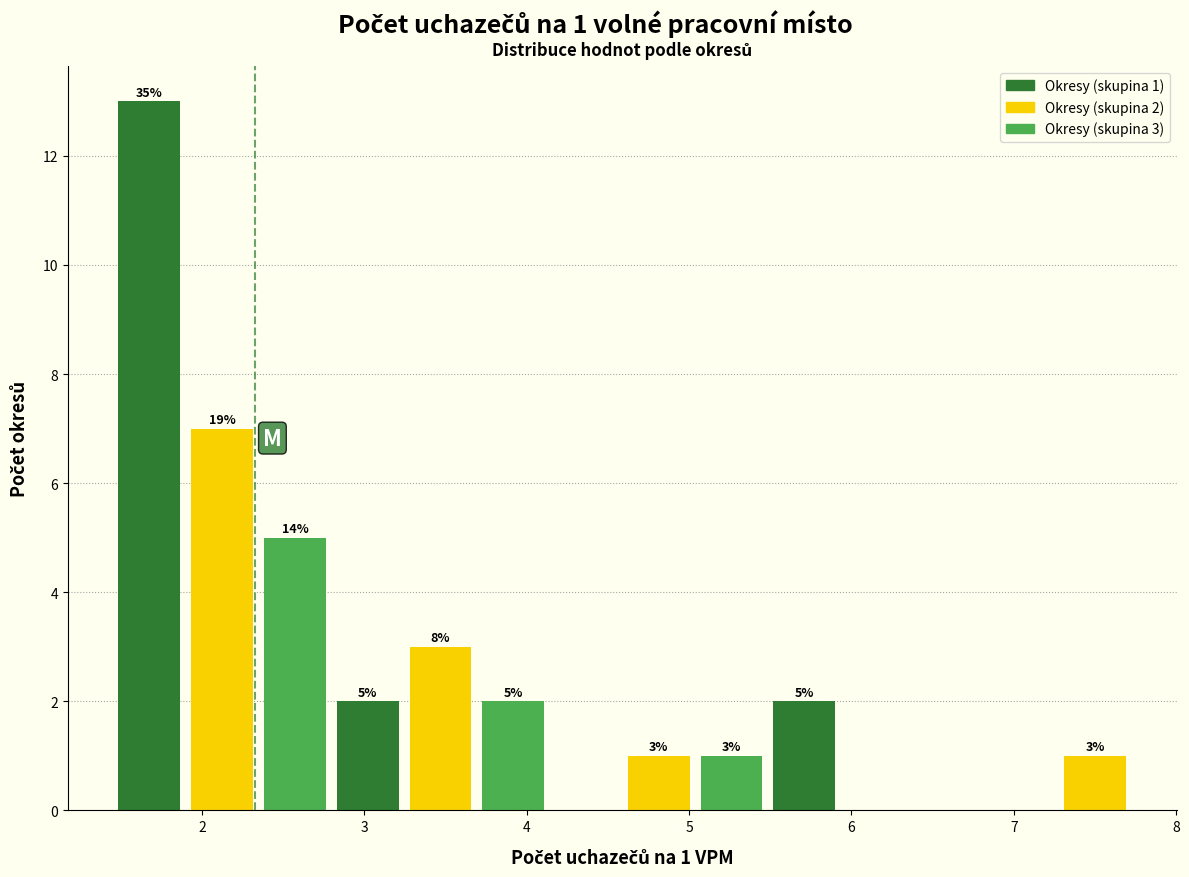

Over which range of the x-axis is the bar tallest?

1.5 to 1.9